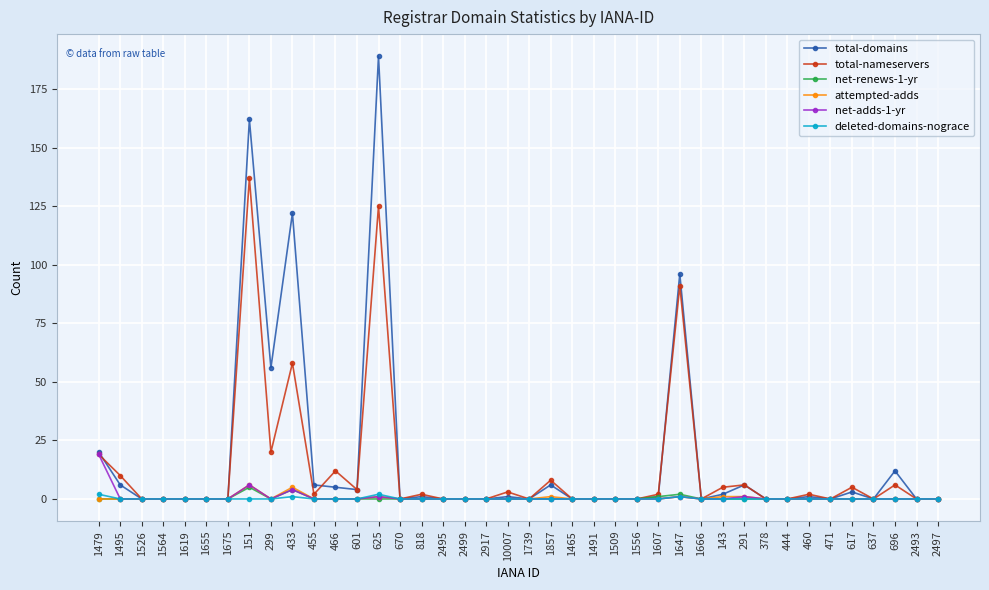

True or false: deleted-domains-nograce has more than 0 points higher than both neighbors.

True